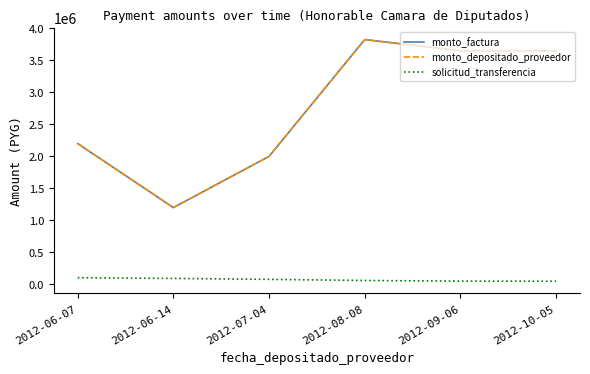

Is it true that monto_factura equals 5699450 at 2012-08-08?

False